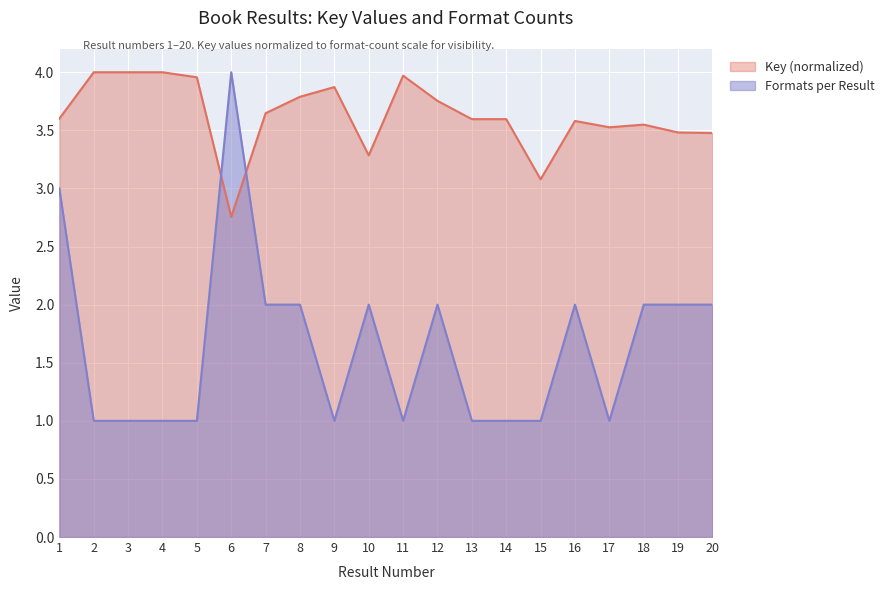

Is the value of Key (Primary) at 13 greater than the value of Formats per Result at 6?

No